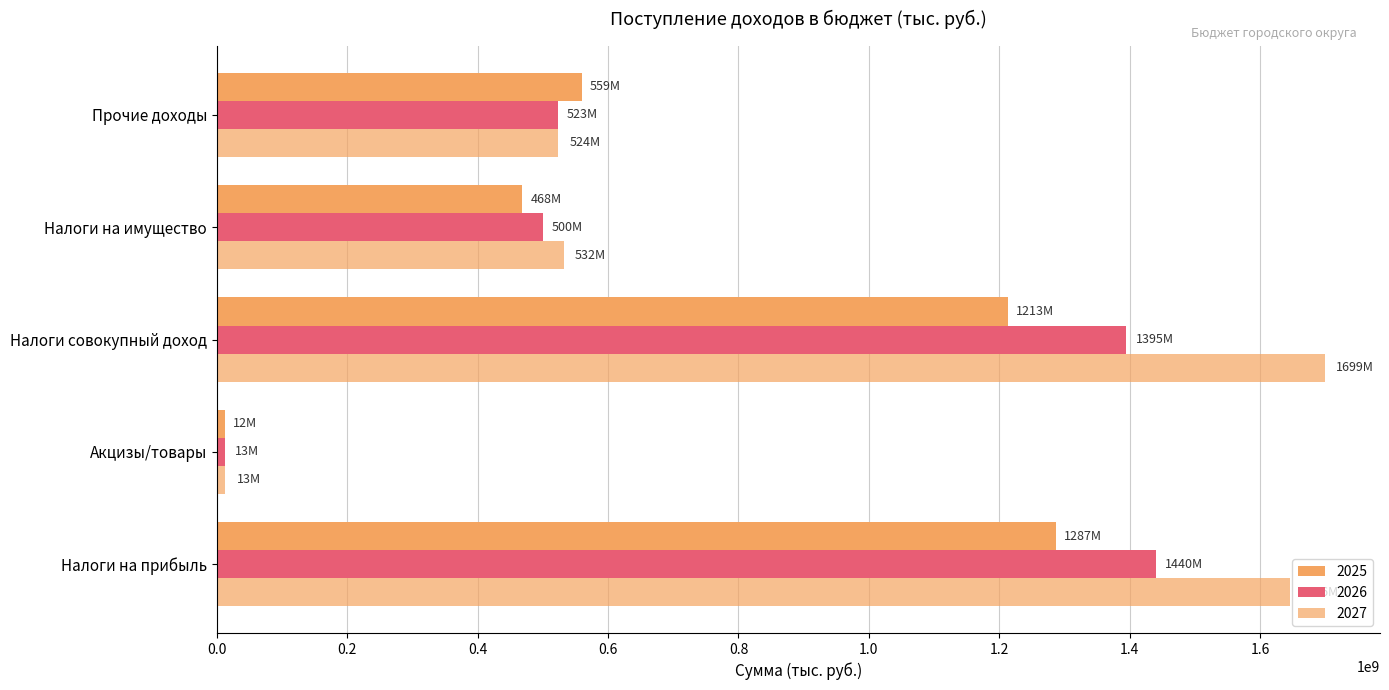

What is the difference between the highest and lowest values at Прочие доходы?

36823600